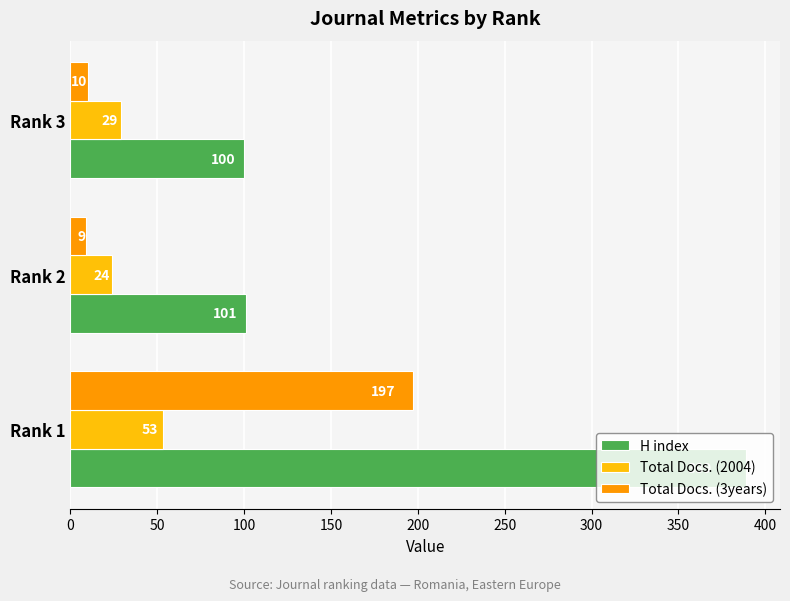

The value of Total Docs. (2004) at Rank 1 is 93. True or false?

False